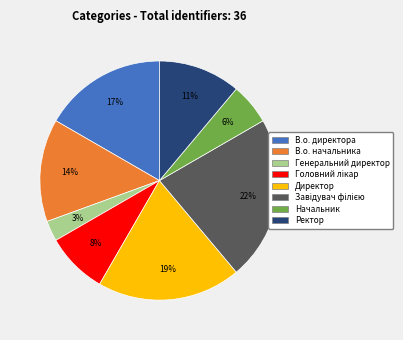

Is it true that В.о. директора is 23% of the pie?

False